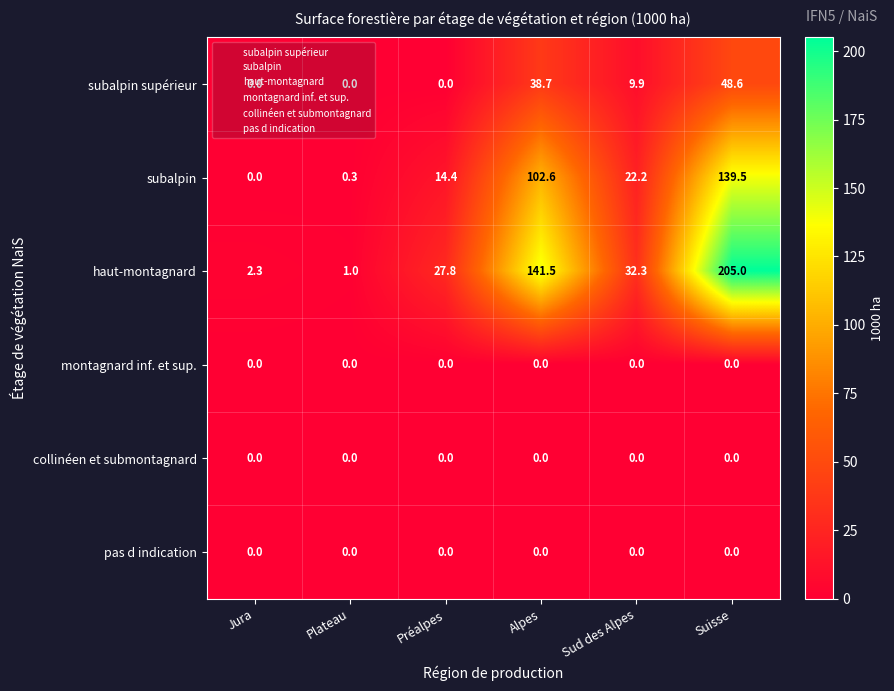

At which category is the sum across all series the highest?

Suisse